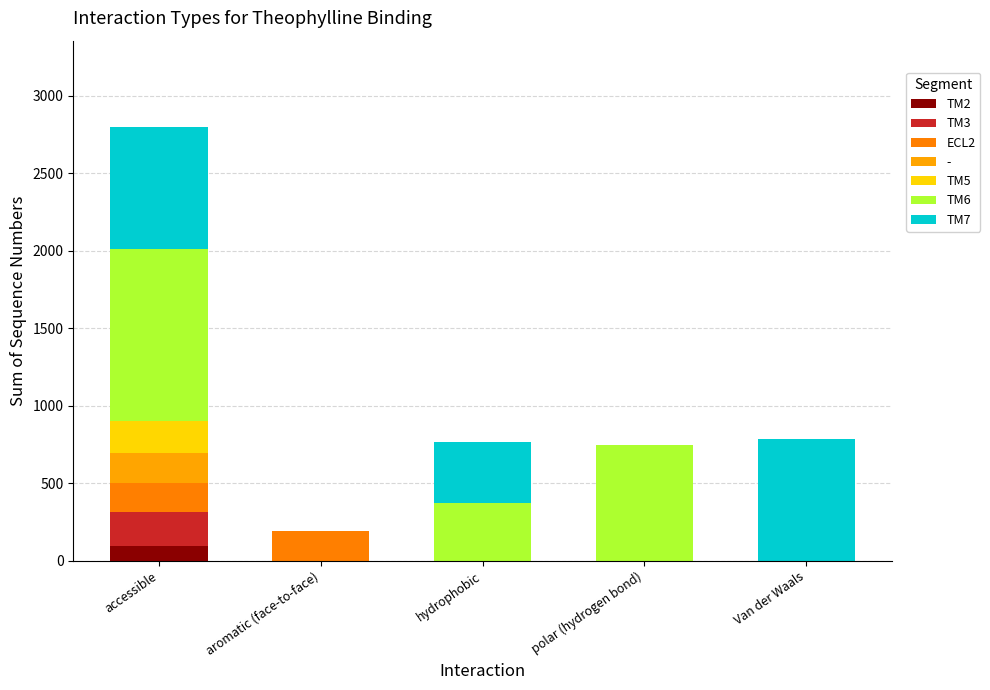

Are the bars grouped side by side (vs. stacked)?

No